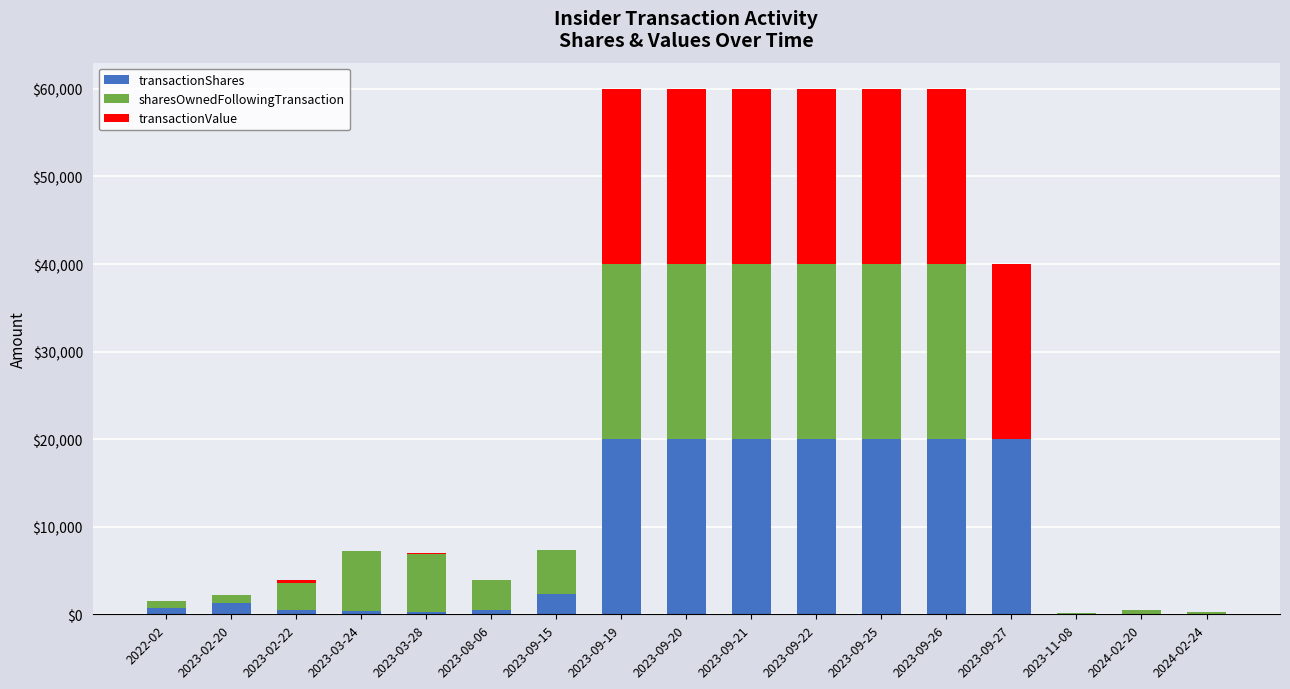

Does the chart contain stacked bars?

Yes